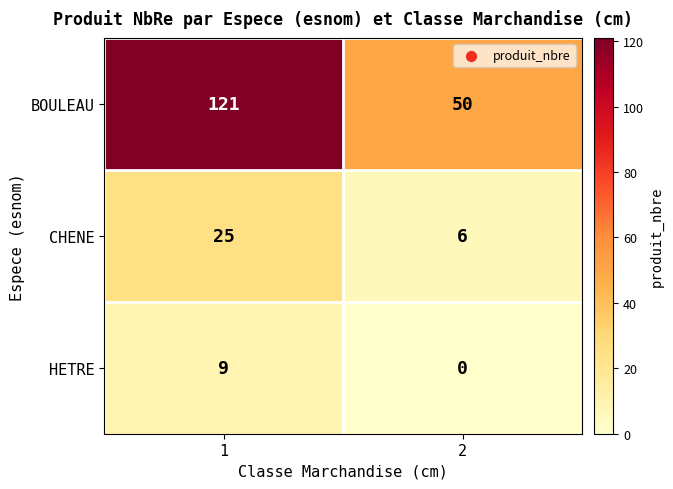

At 2, list the series in order from largest to smallest.

BOULEAU, CHENE, HETRE